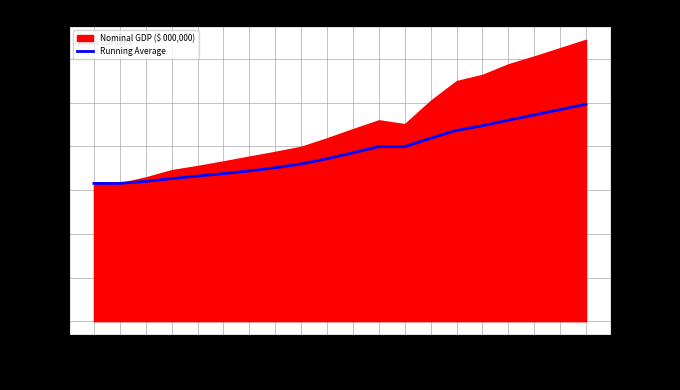

How many points are higher than both their immediate neighbors (excluding endpoints)?

1